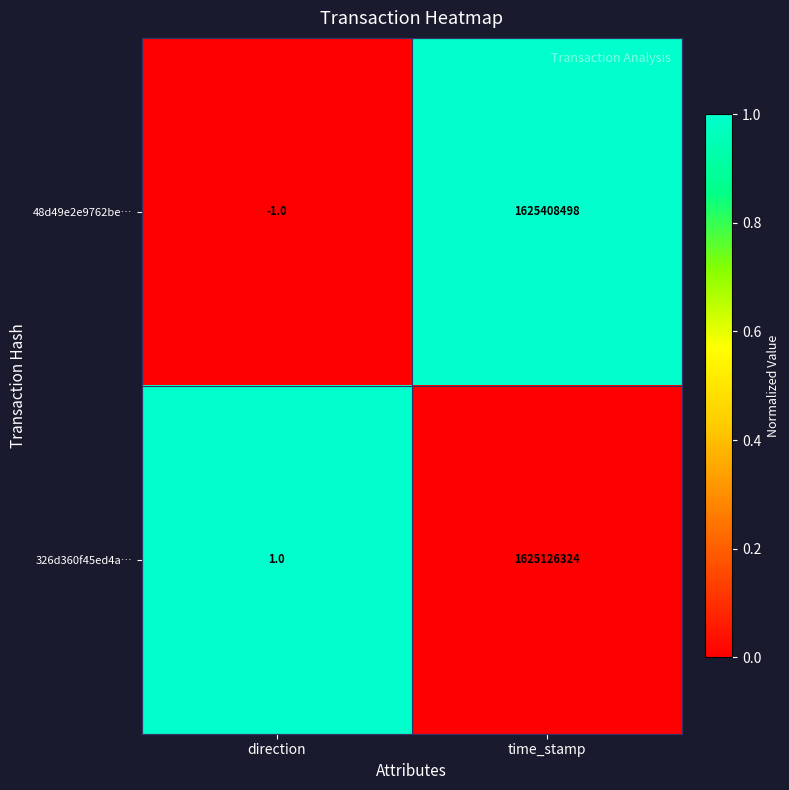

Reading left to right, extract all data points from this chart.

48d49e2e9762be…: direction=-1	time_stamp=1625408498
326d360f45ed4a…: direction=1	time_stamp=1625126324